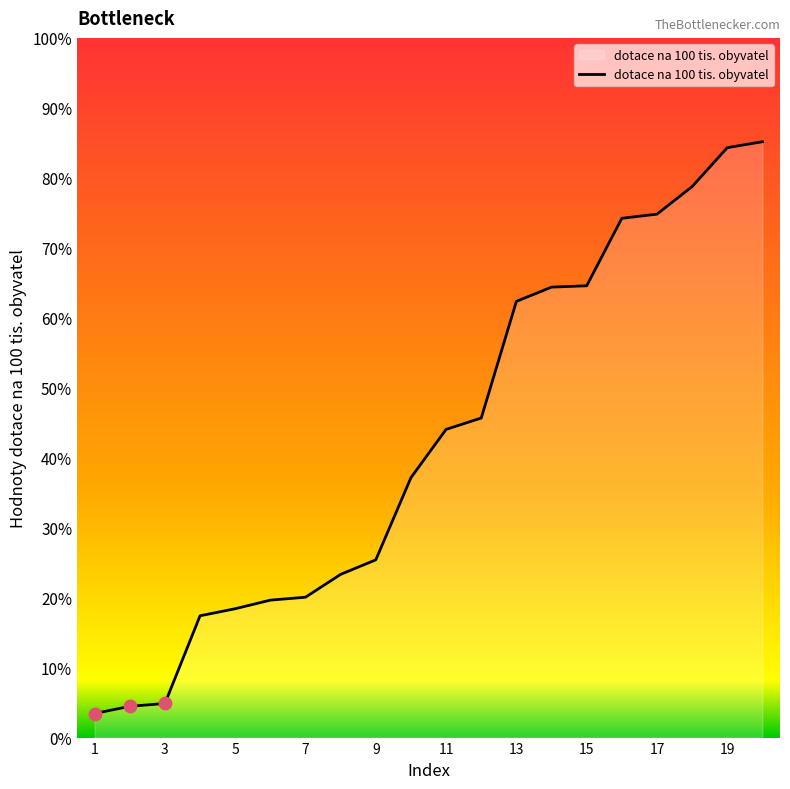

Does the chart have visible grid lines?

No